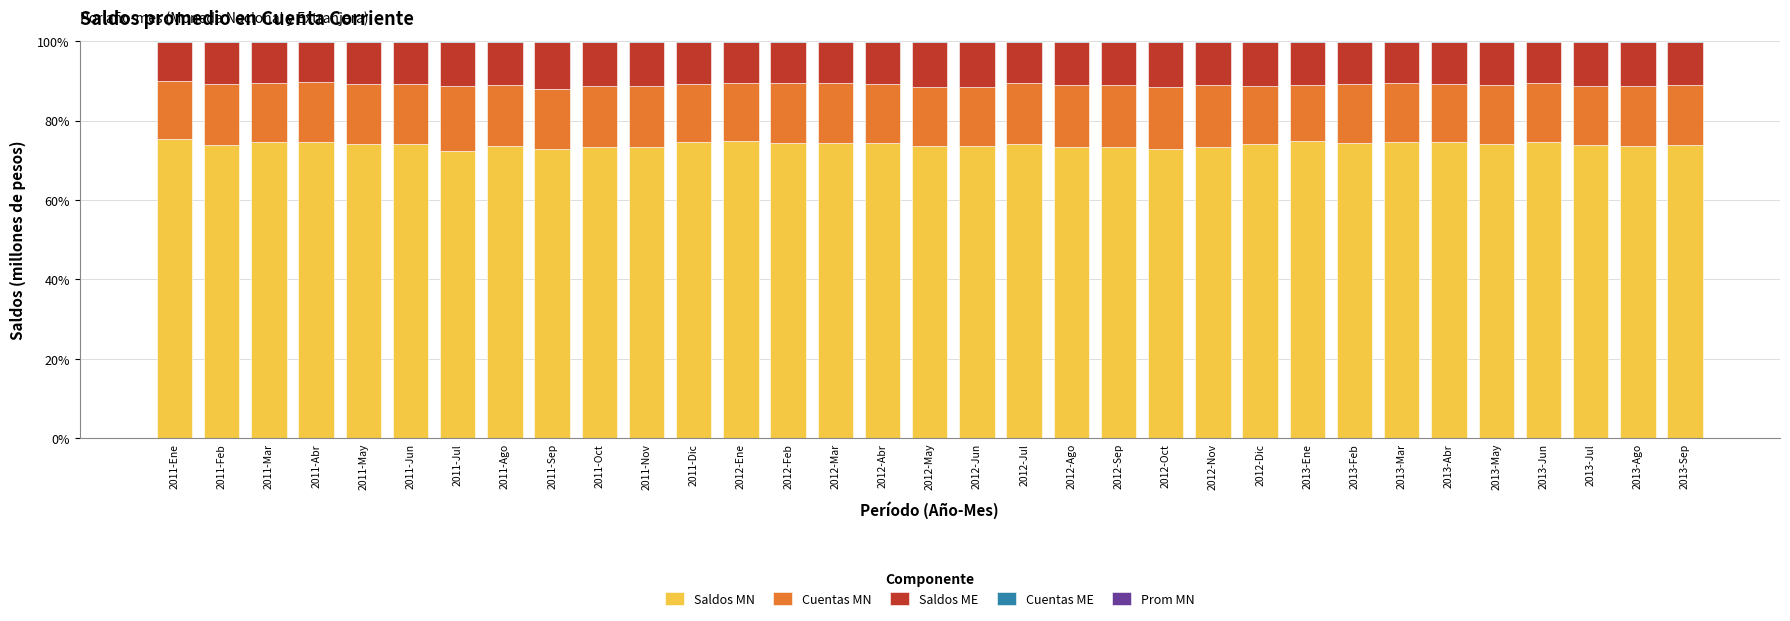

Are the bars horizontal?

No